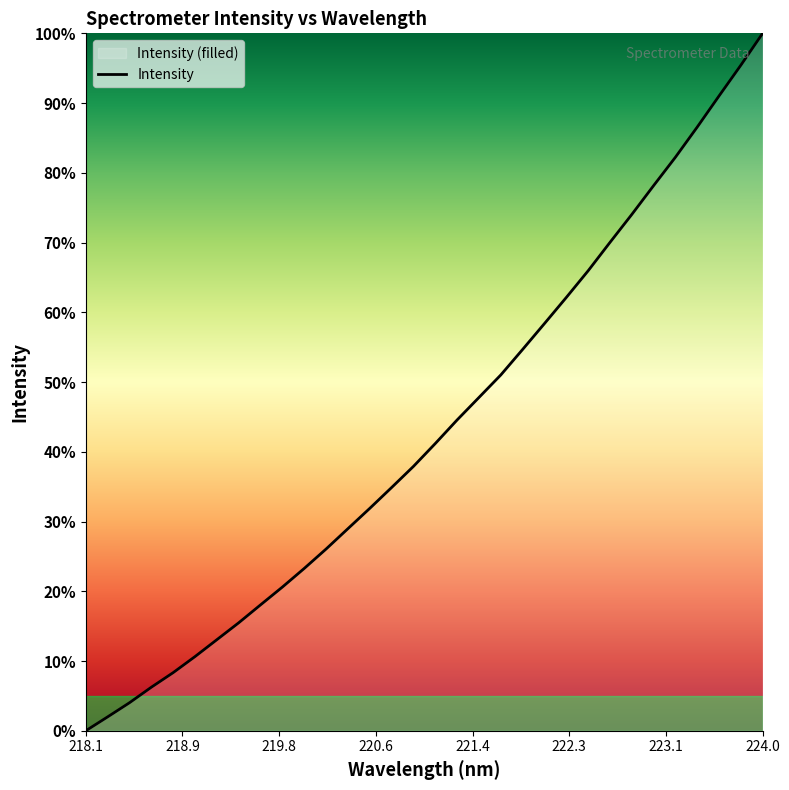

What is the maximum value shown in the chart?

100.0